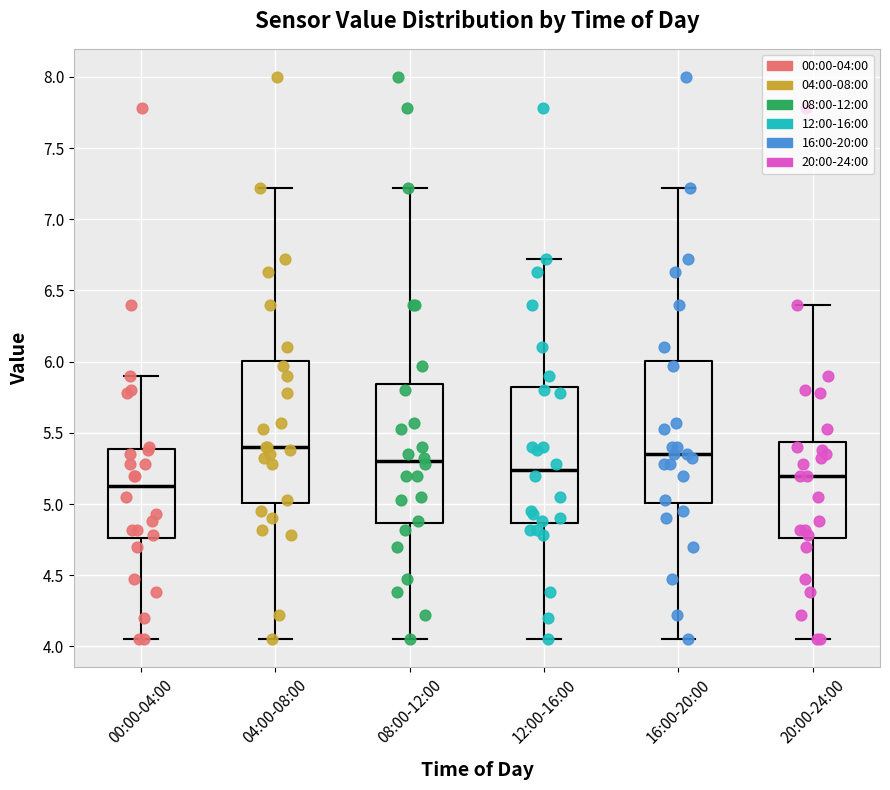

Which box's median line is the highest?

04:00-08:00